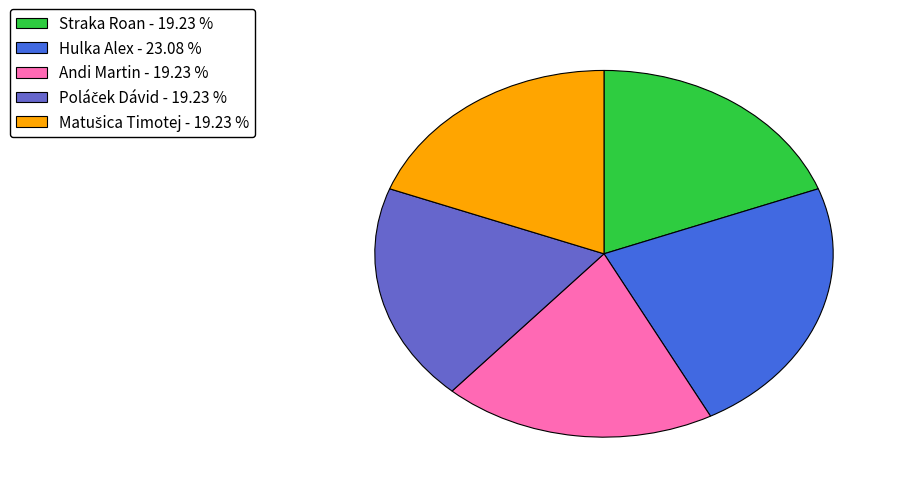

Approximately how many times larger is the value at Andi Martin - 19.23 % compared to Straka Roan - 19.23 %?

1.0